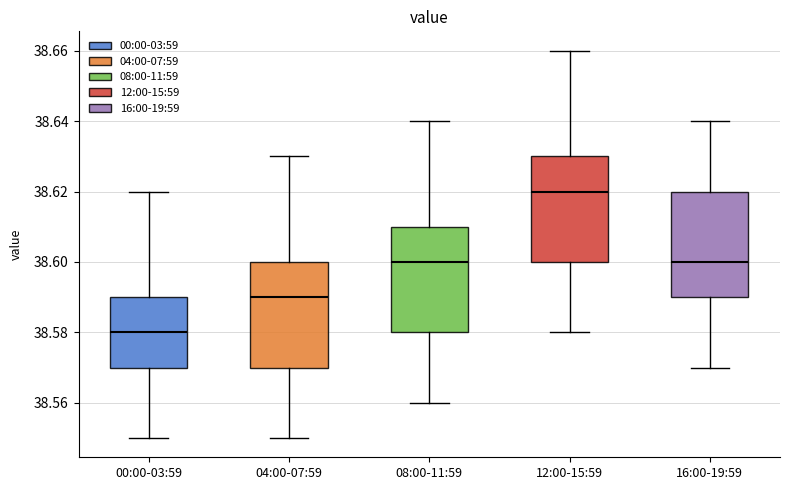

Where does the median line of the box for 04:00-07:59 sit on the y-axis? The values are not printed on the chart, so give them approximately, as read against the axis.

38.59